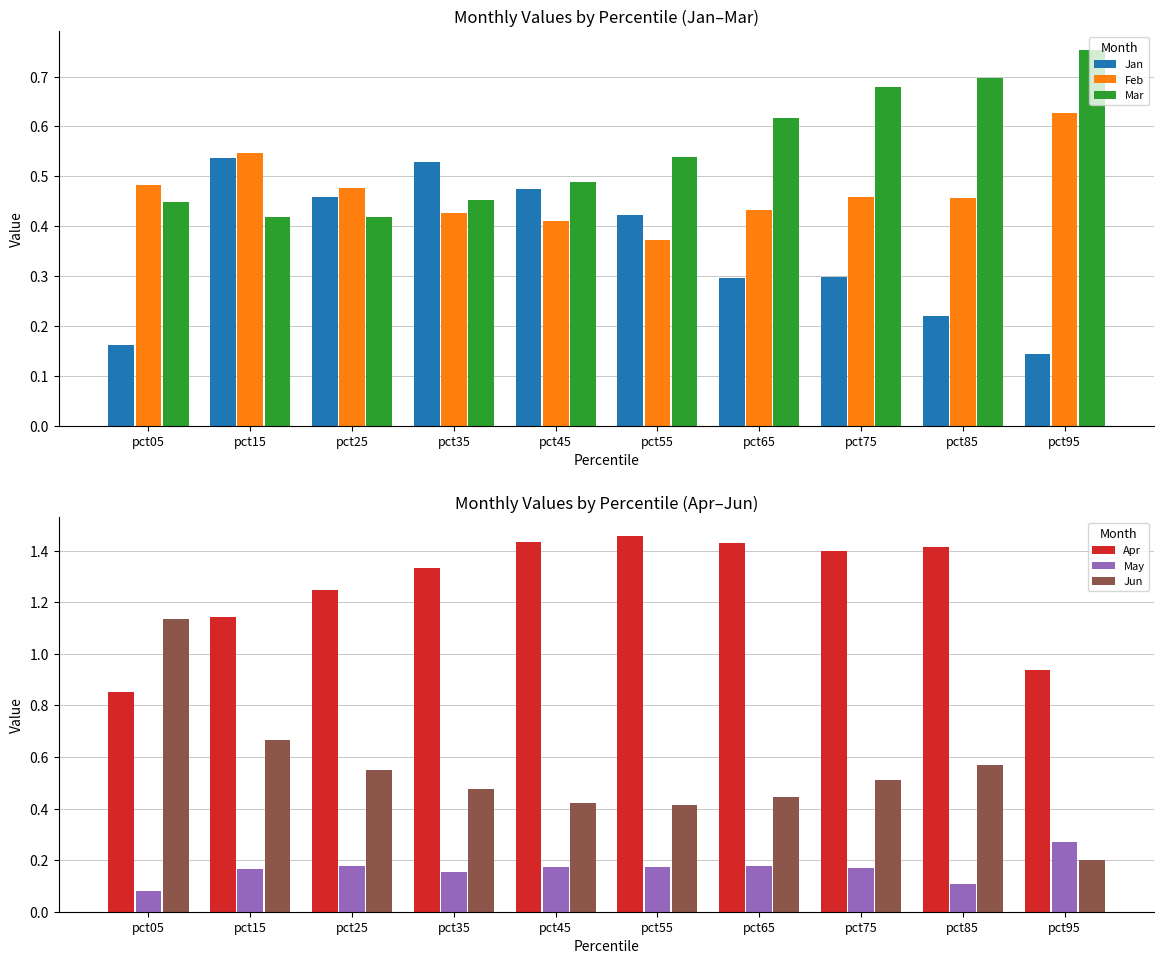

What is the difference between the Mar values at pct95 and pct65?

0.1